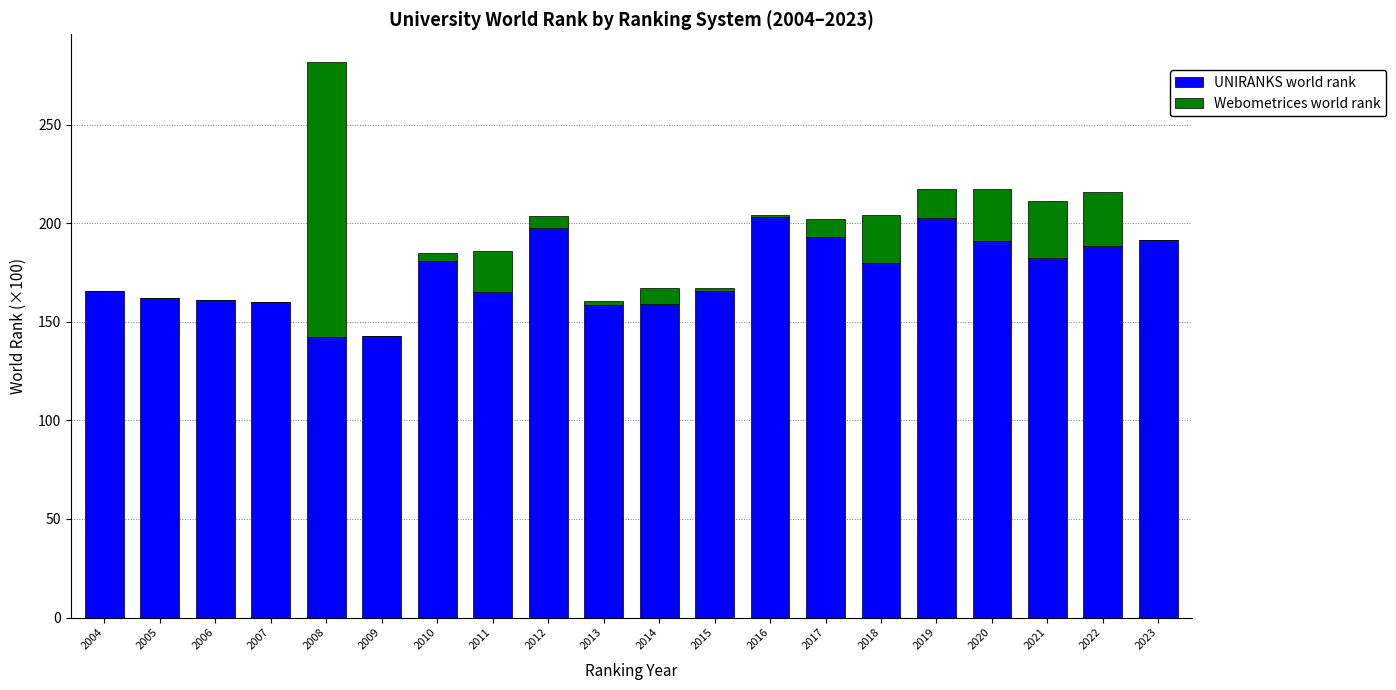

How many data points in UNIRANKS world rank are above 179?

10